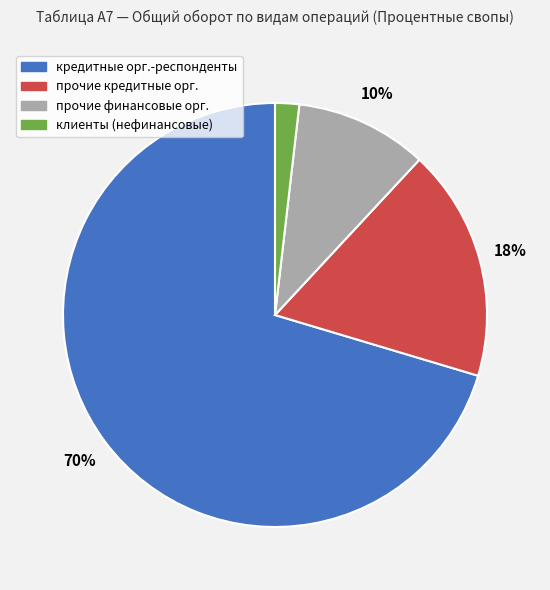

Is there any slice that represents more than half of the pie?

Yes